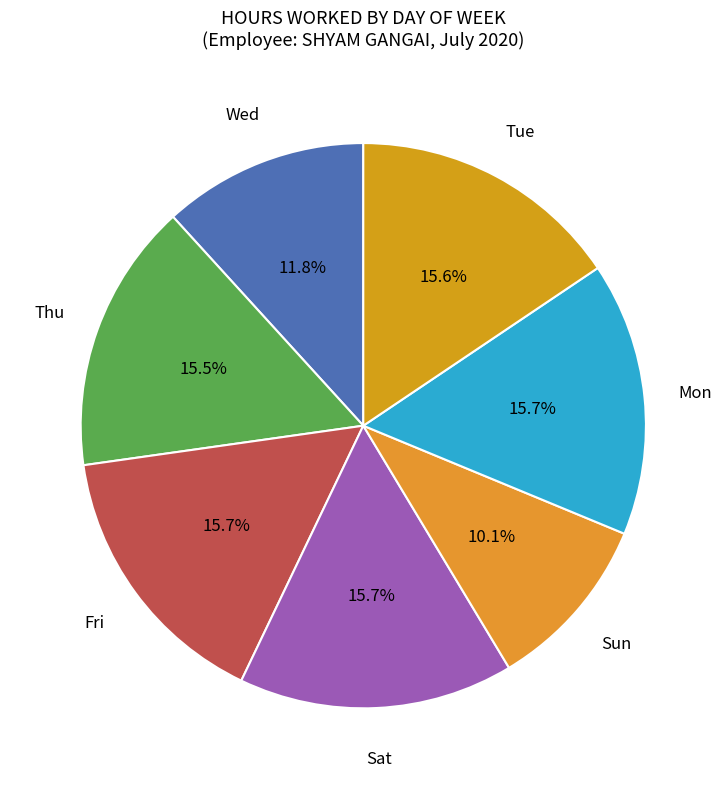

Count the number of slices in the pie.

7